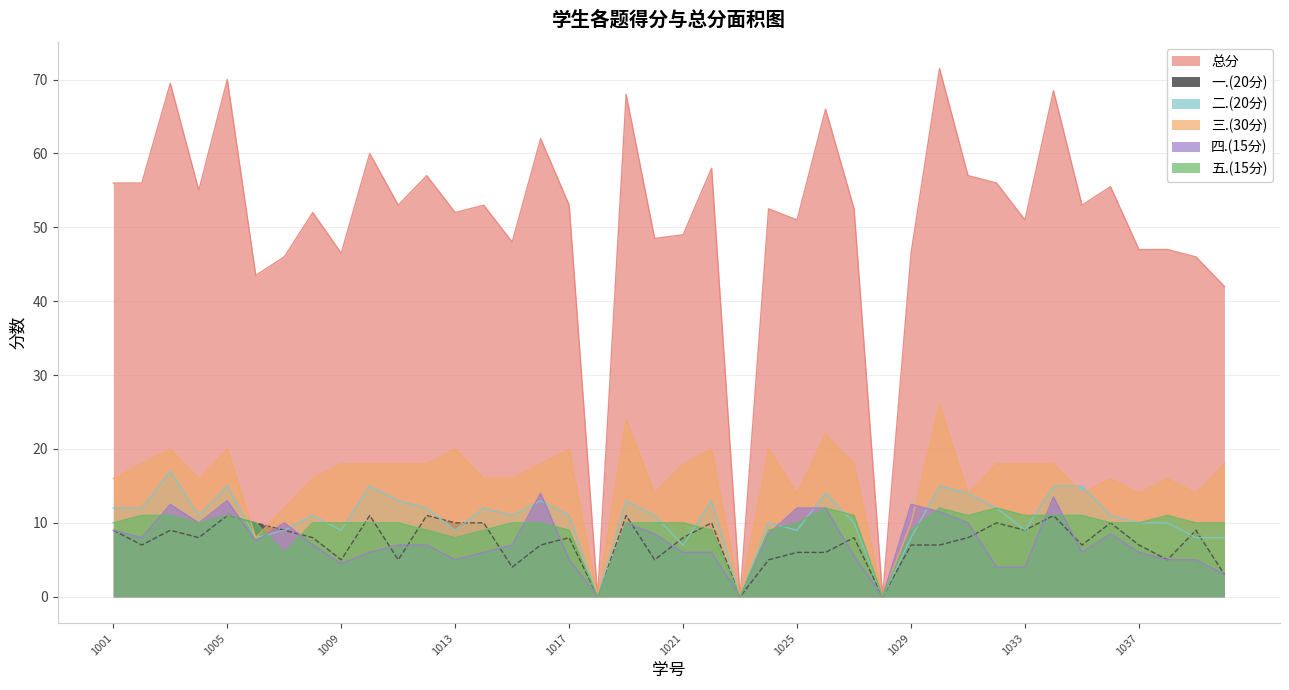

What is the value of the 二.(20分) point at the 25th from the left?

9.0